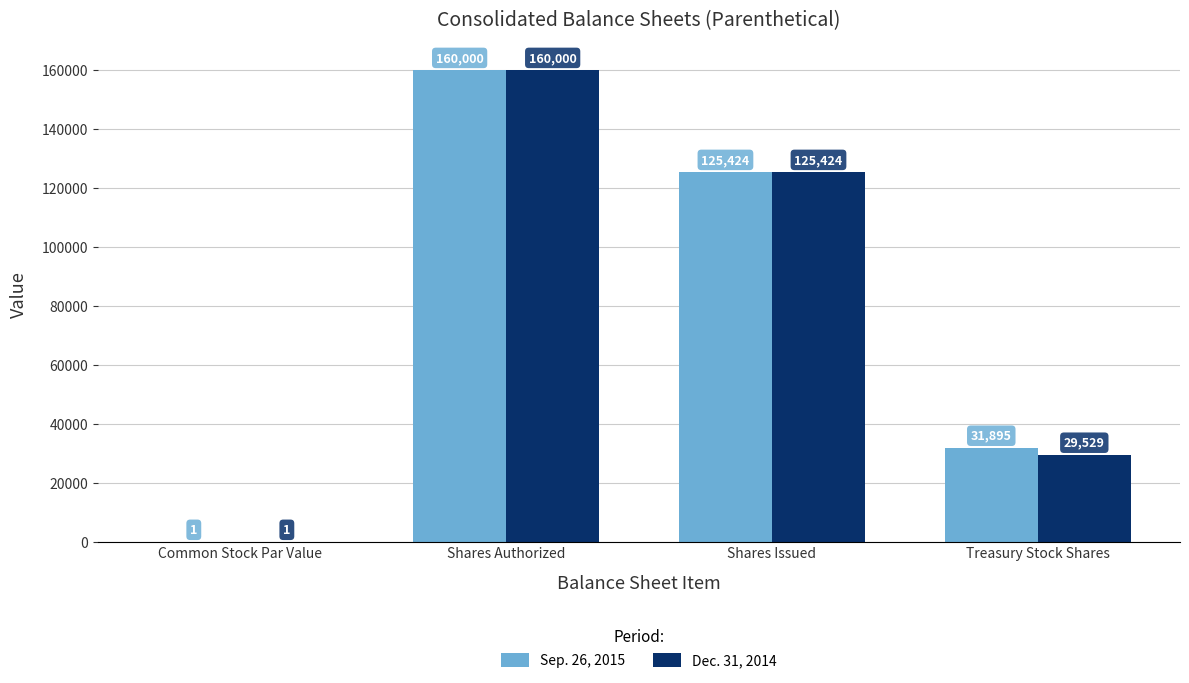

Reading left to right, transcribe all the data shown in this chart.

Sep. 26, 2015: Common Stock Par Value=1	Shares Authorized=160000	Shares Issued=125424	Treasury Stock Shares=31895
Dec. 31, 2014: Common Stock Par Value=1	Shares Authorized=160000	Shares Issued=125424	Treasury Stock Shares=29529